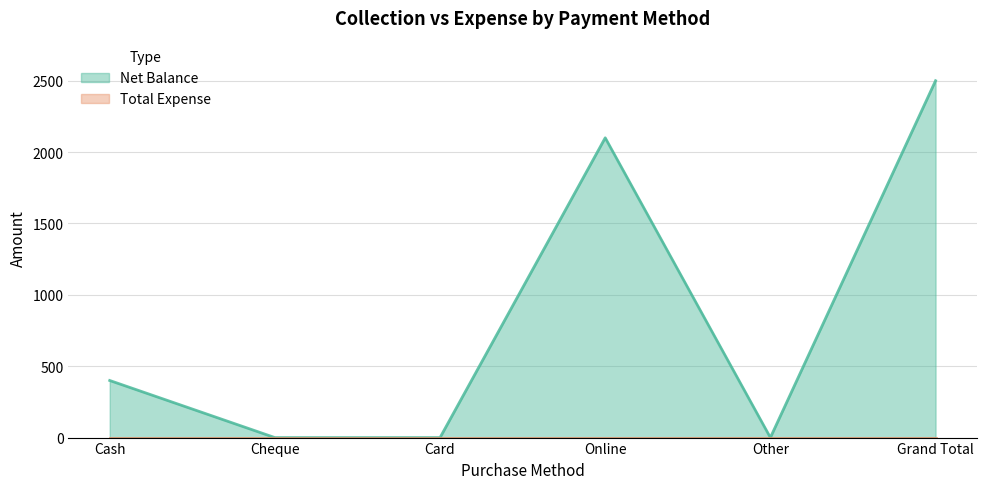

Rank the categories by value from highest to lowest.

Grand Total, Online, Cash, Cheque, Card, Other